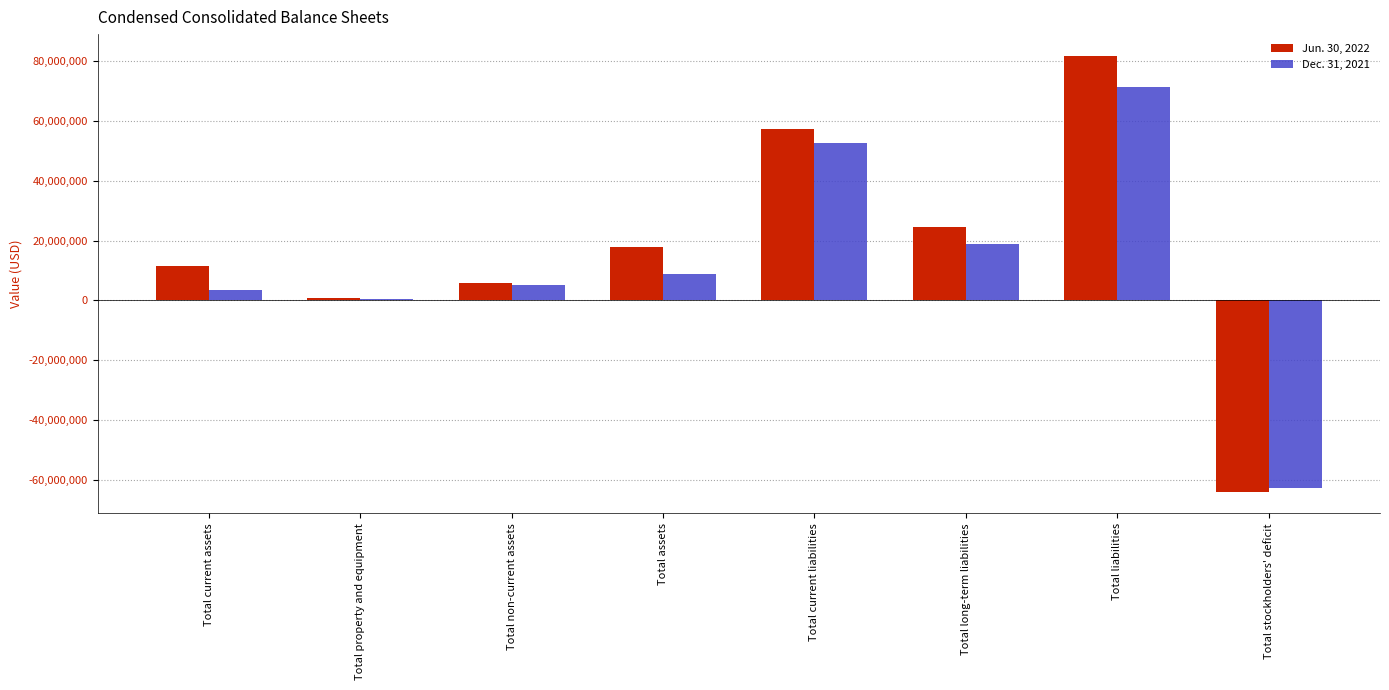

What is the total value across all series at Total property and equipment?

1181837